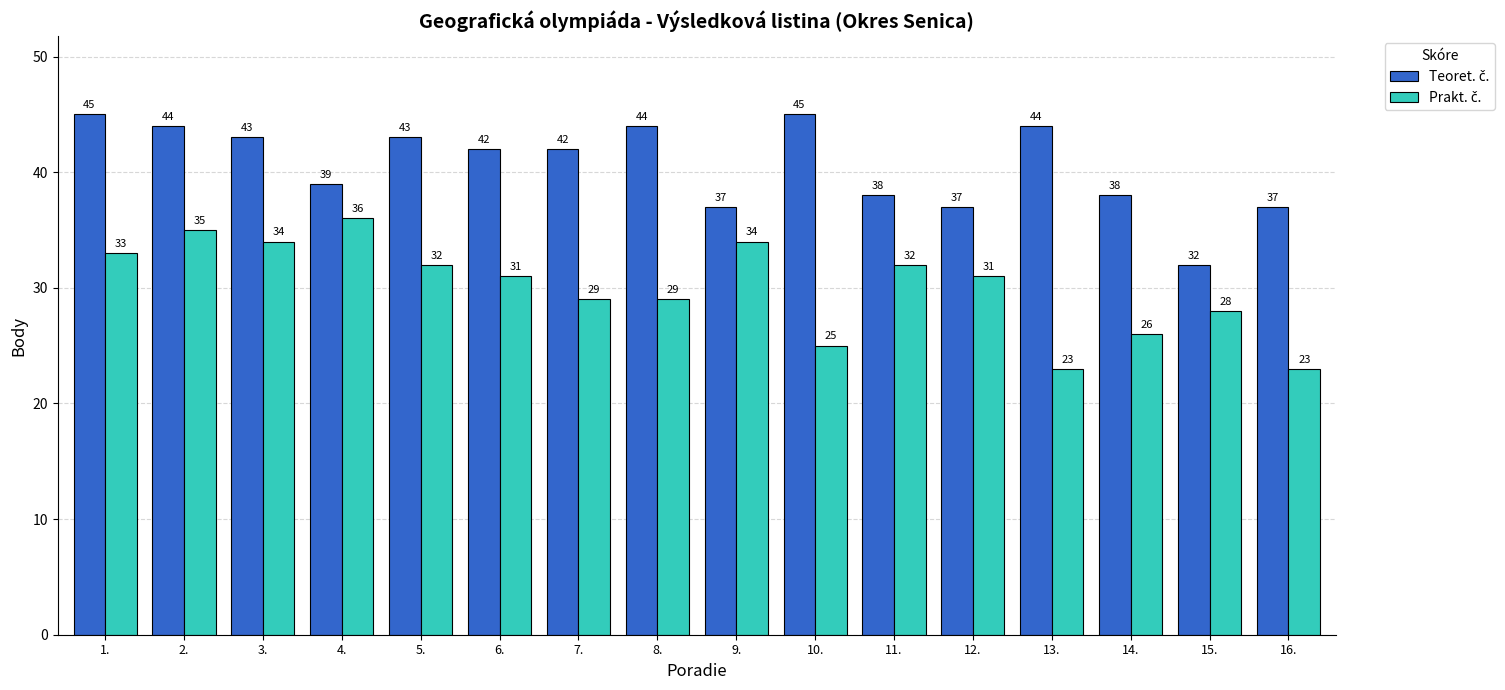

What is the greatest value displayed?

45